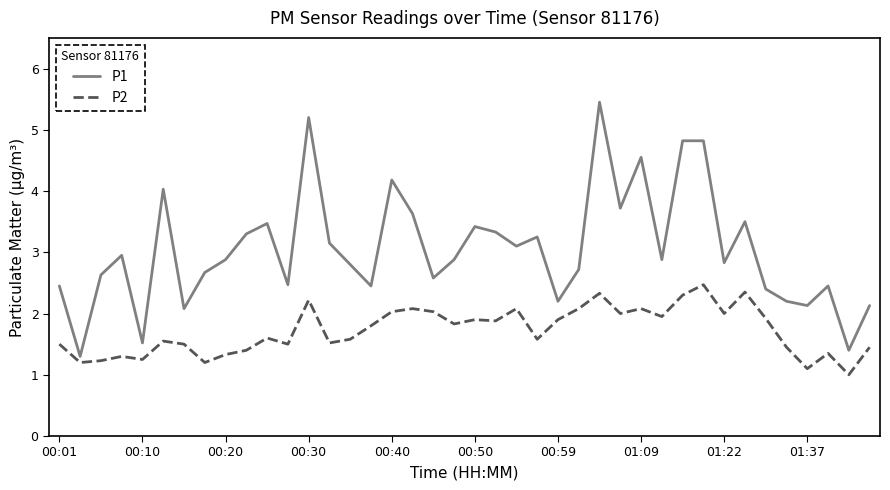

Which series has the widest spread of values?

P1